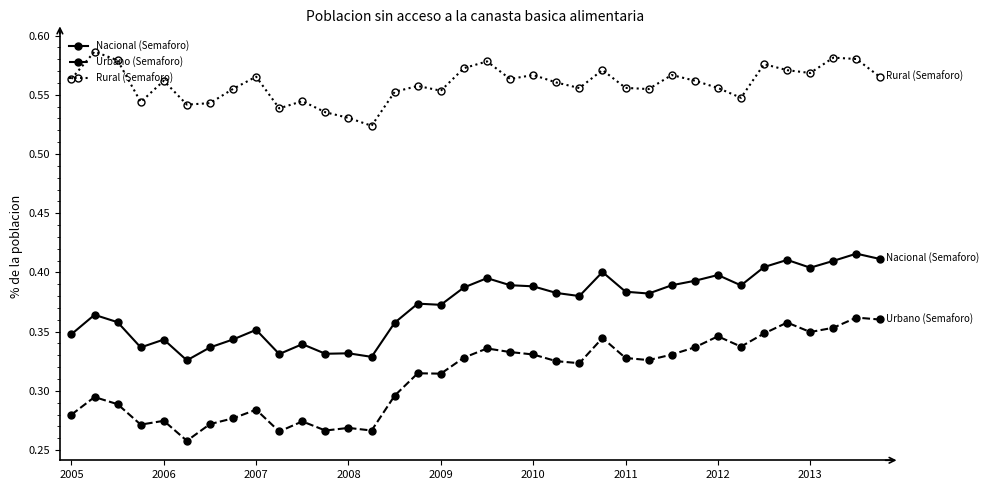

True or false: Rural (Semaforo) and Nacional (Semaforo) intersect in this chart.

False